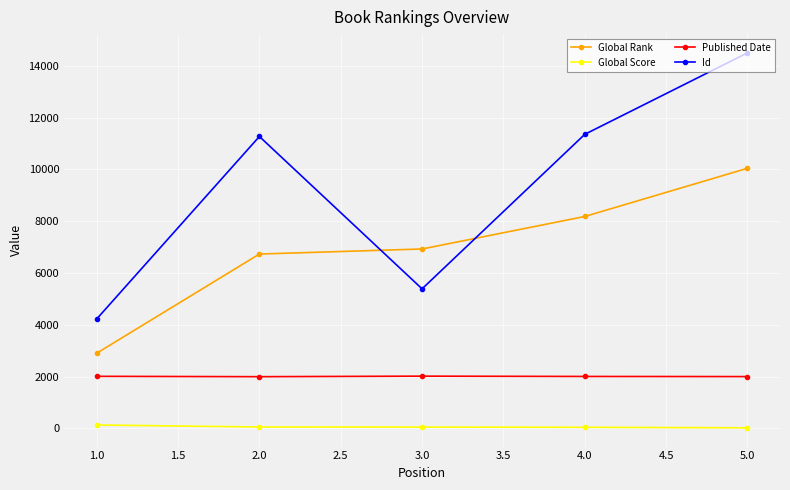

How many data points in Global Rank are less than 6926?

2